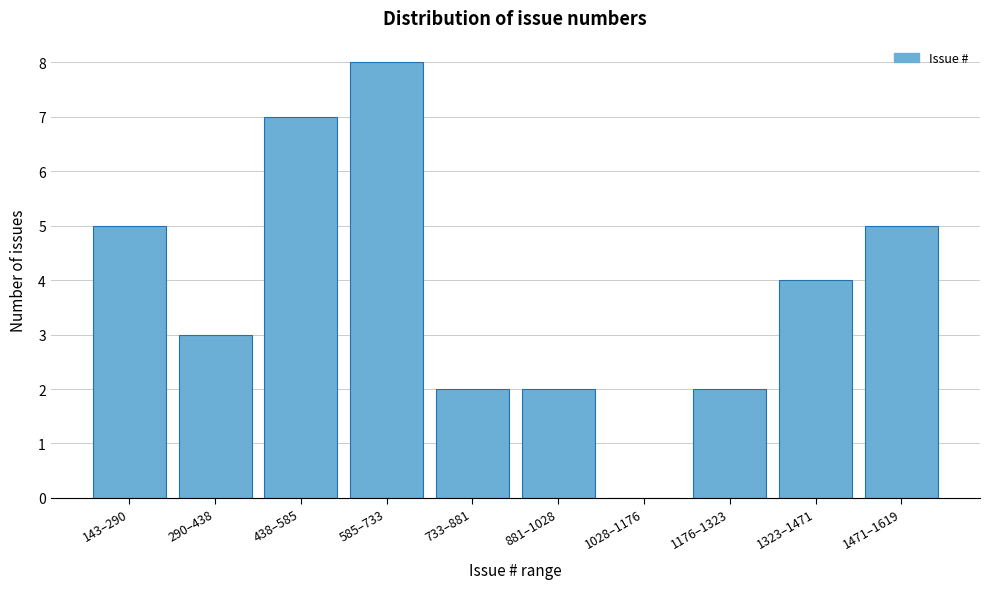

Reading left to right, extract all data points from this chart.

143–290=5	290–438=3	438–585=7	585–733=8	733–881=2	881–1028=2	1028–1176=0	1176–1323=2	1323–1471=4	1471–1619=5